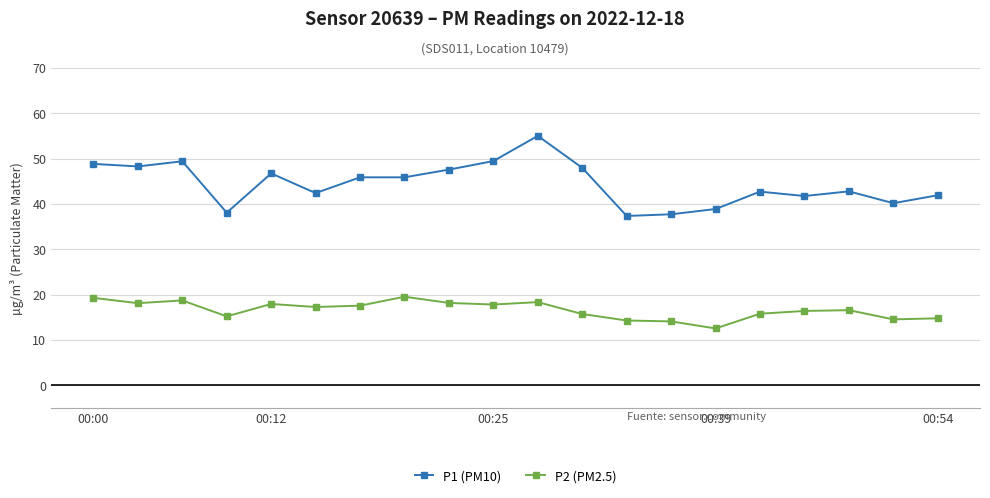

True or false: P1 (PM10) and P2 (PM2.5) intersect in this chart.

False